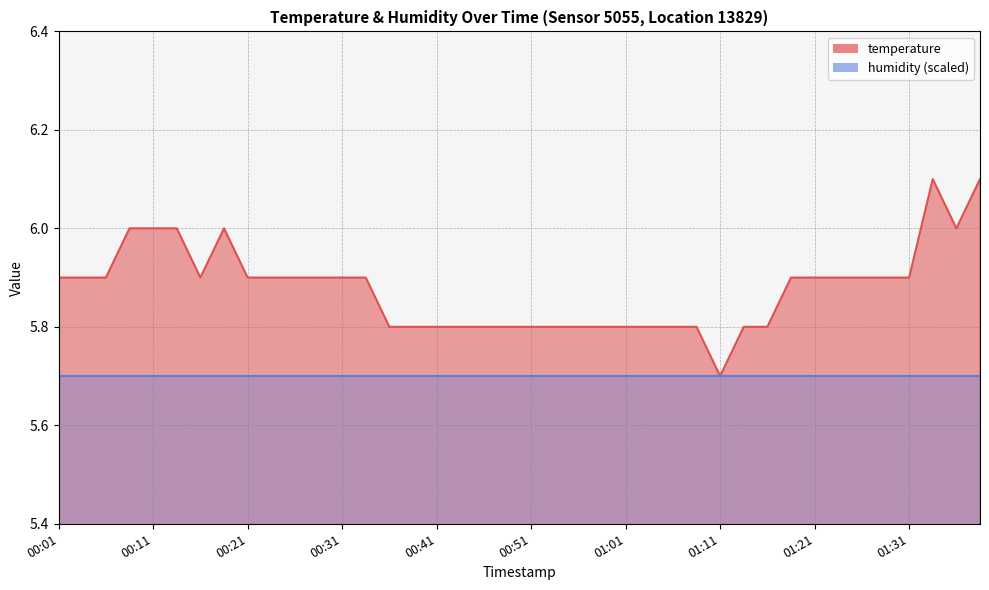

What is the label of the 1st point from the left?

00:01